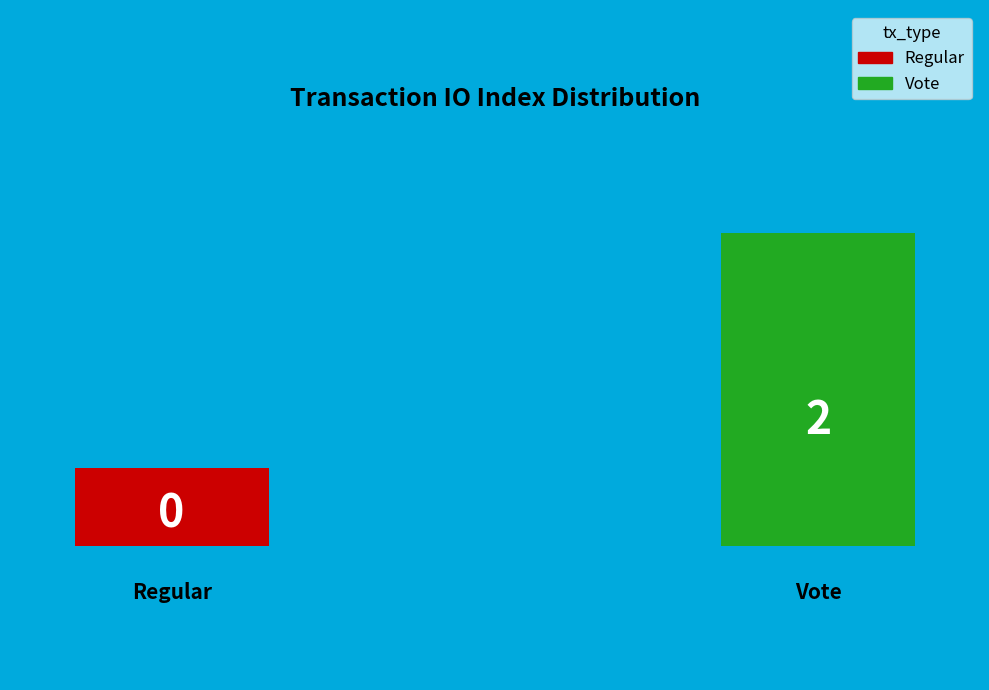

What is the largest slice in the pie chart?

Vote